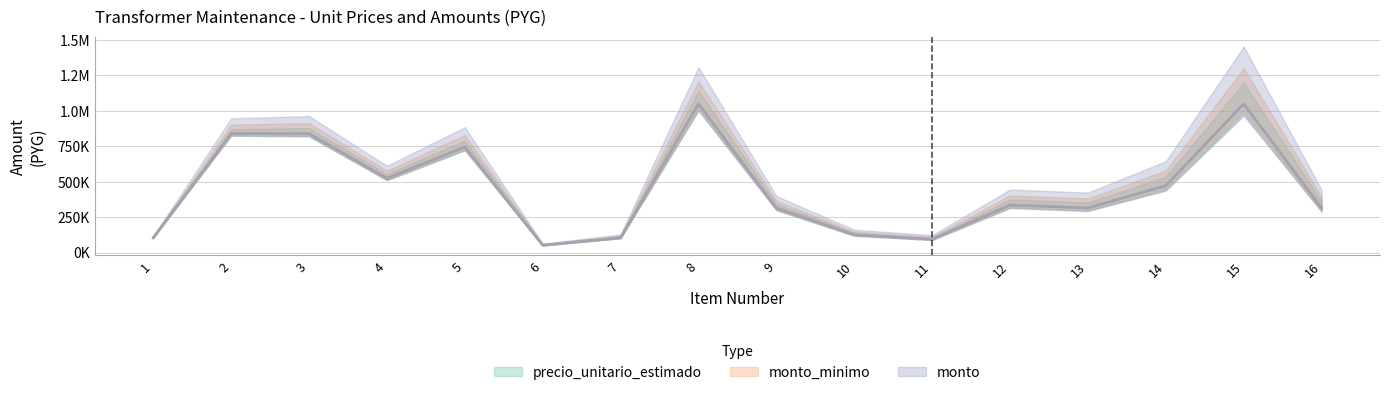

At which category is the sum across all series the highest?

8